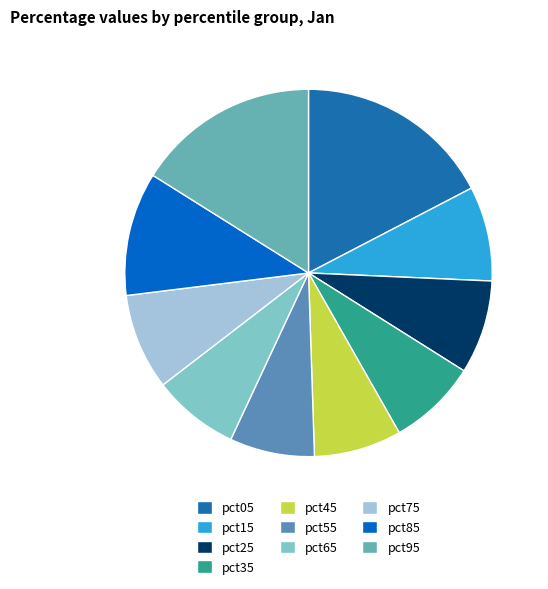

How many slices are in this pie chart?

10